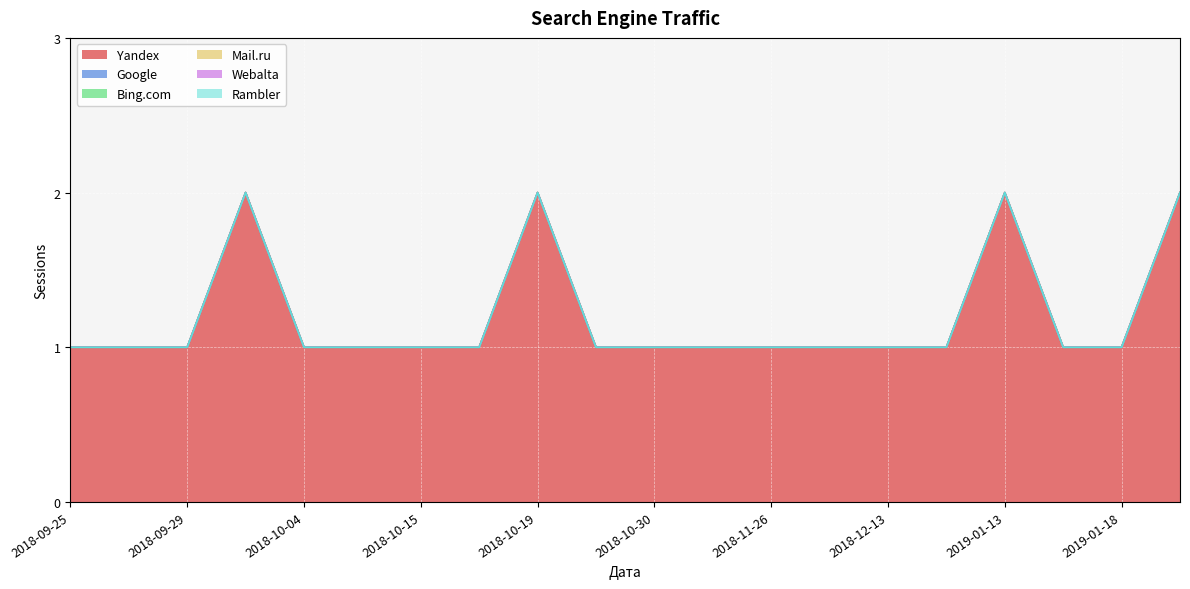

True or false: Bing.com and Google intersect in this chart.

False